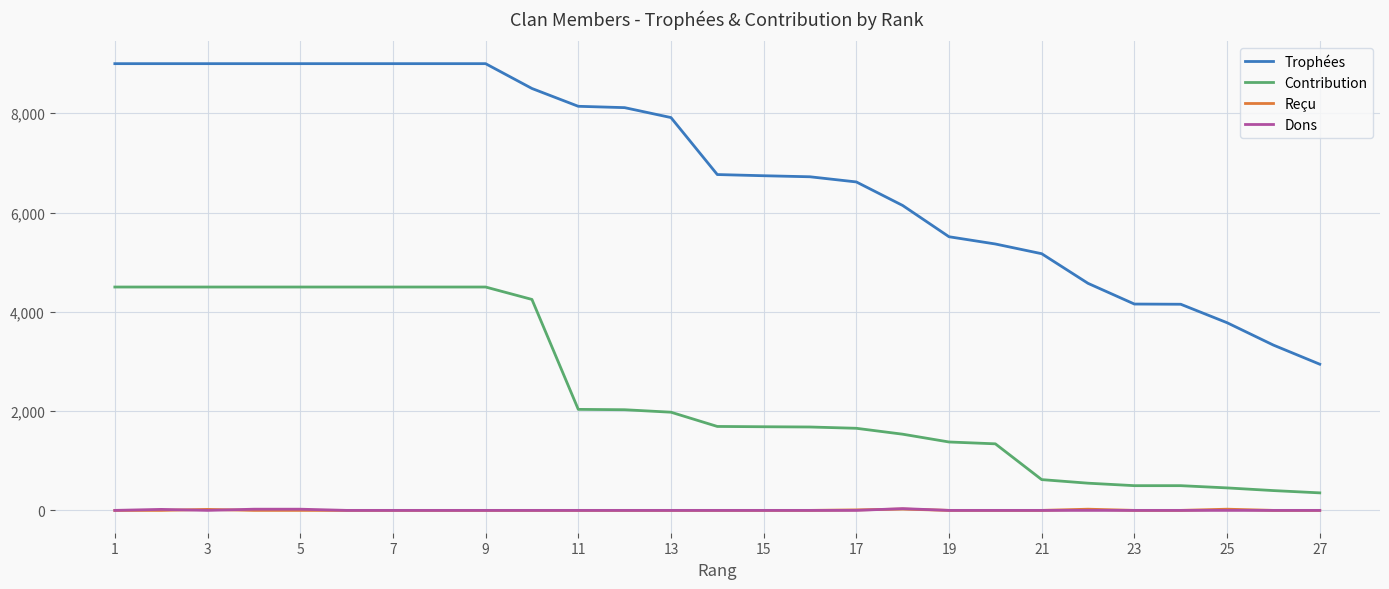

Which series has the widest spread of values?

Trophées